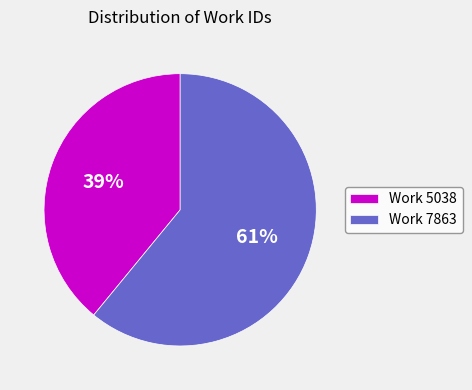

To the nearest percent, what is the difference between the largest and smallest slice percentages?

22%